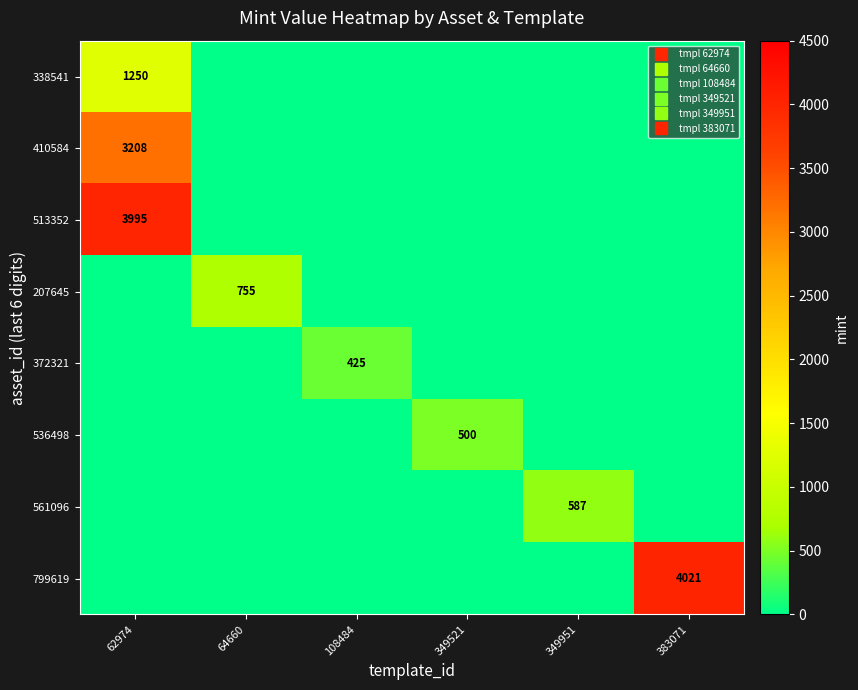

How many distinct data groups are displayed?

8